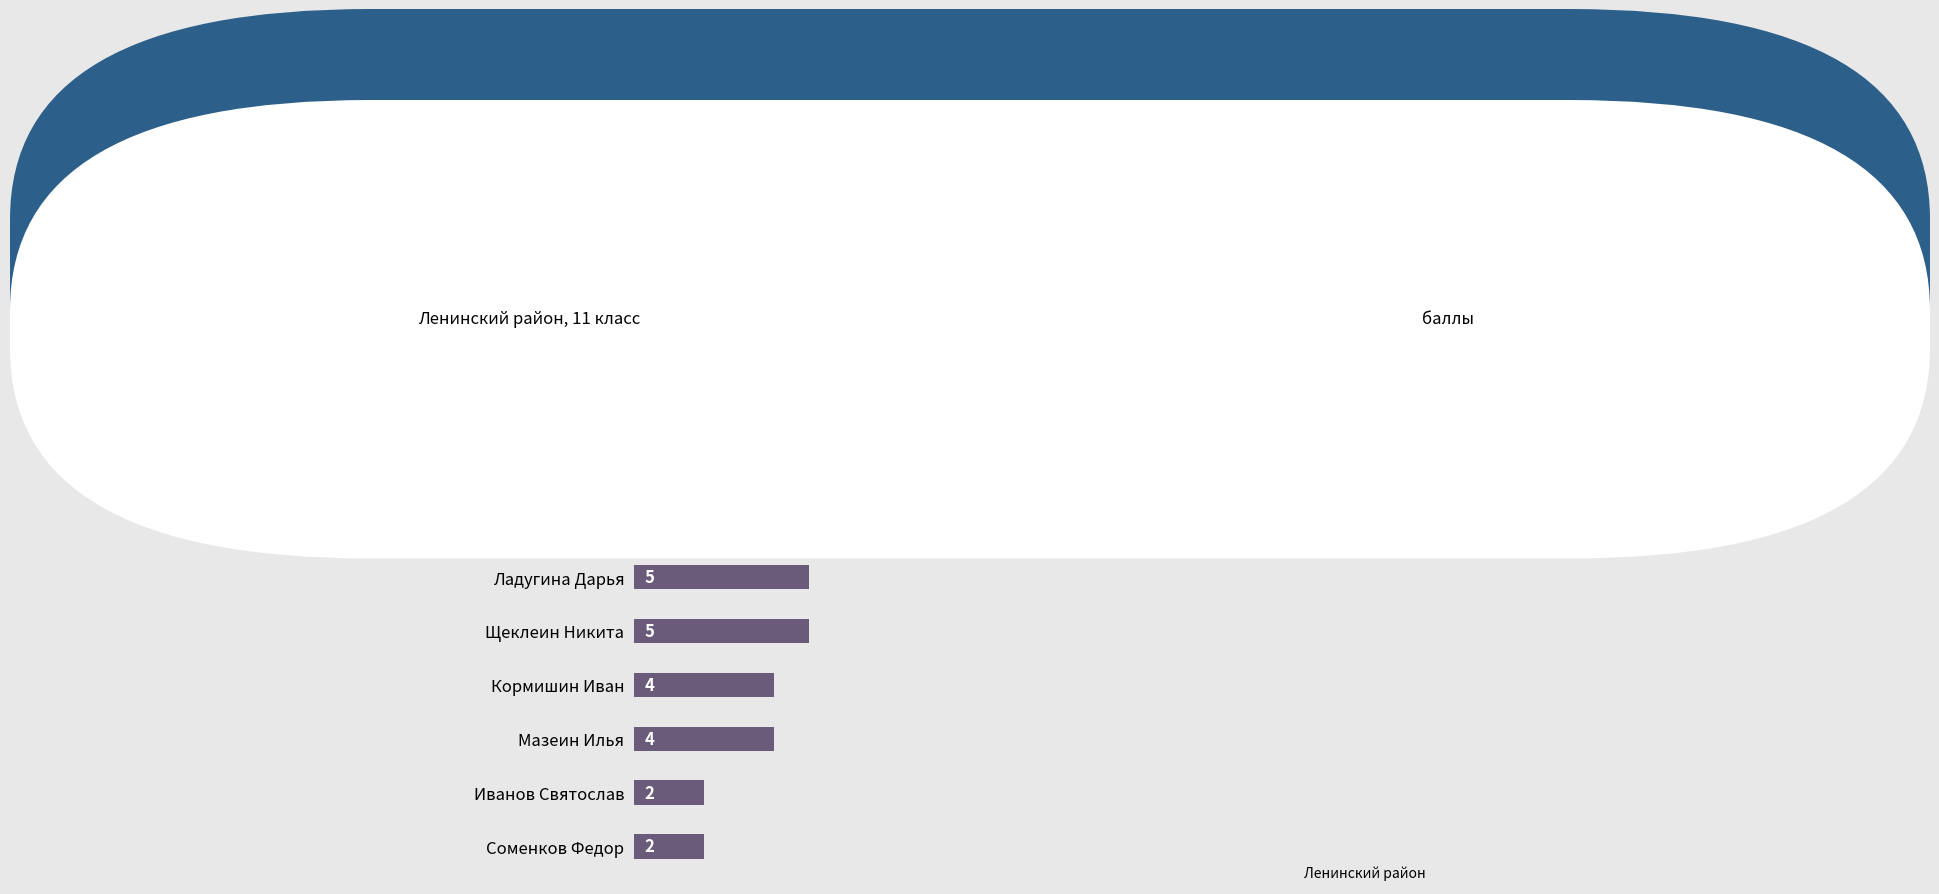

What is the value of the 4th bar from the top?

5